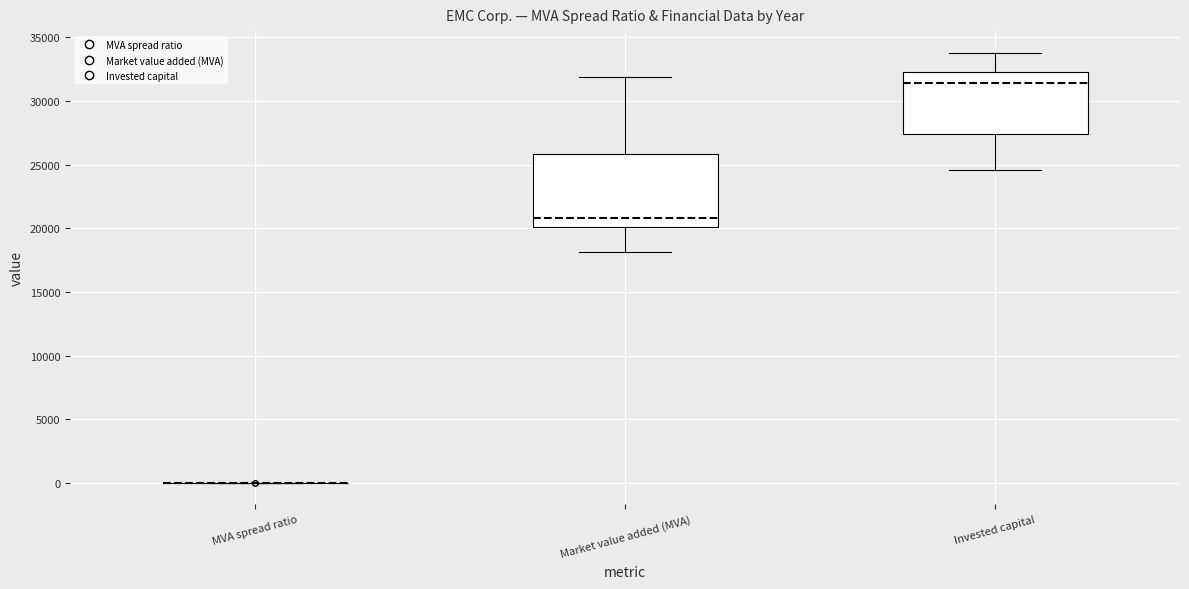

Comparing the boxes themselves (not the whiskers), which one is the tallest?

Market value added (MVA)